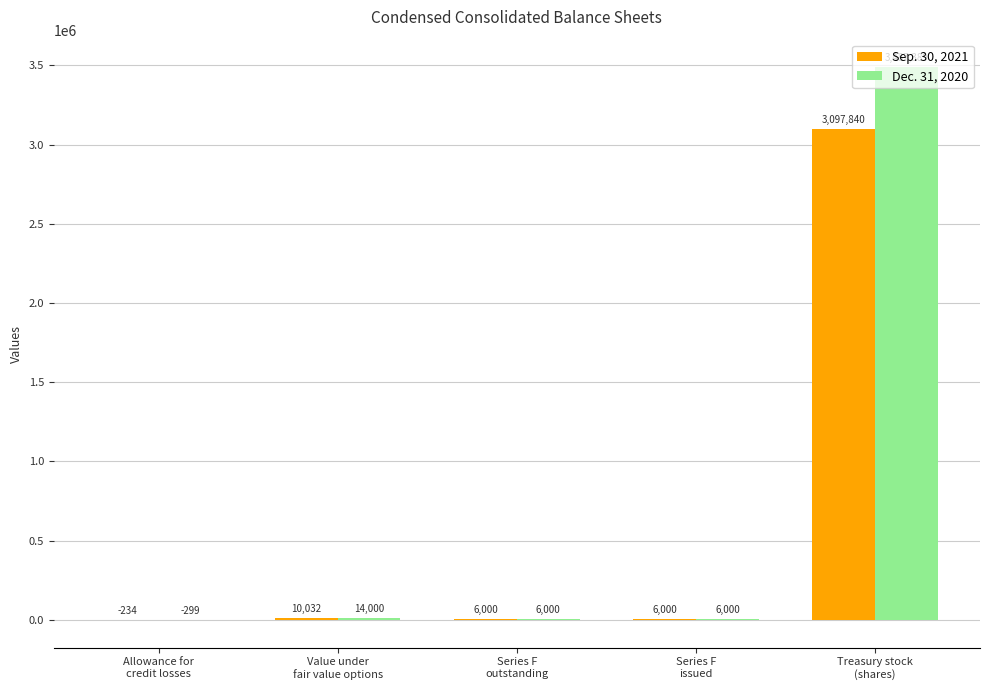

Does the chart contain stacked bars?

No